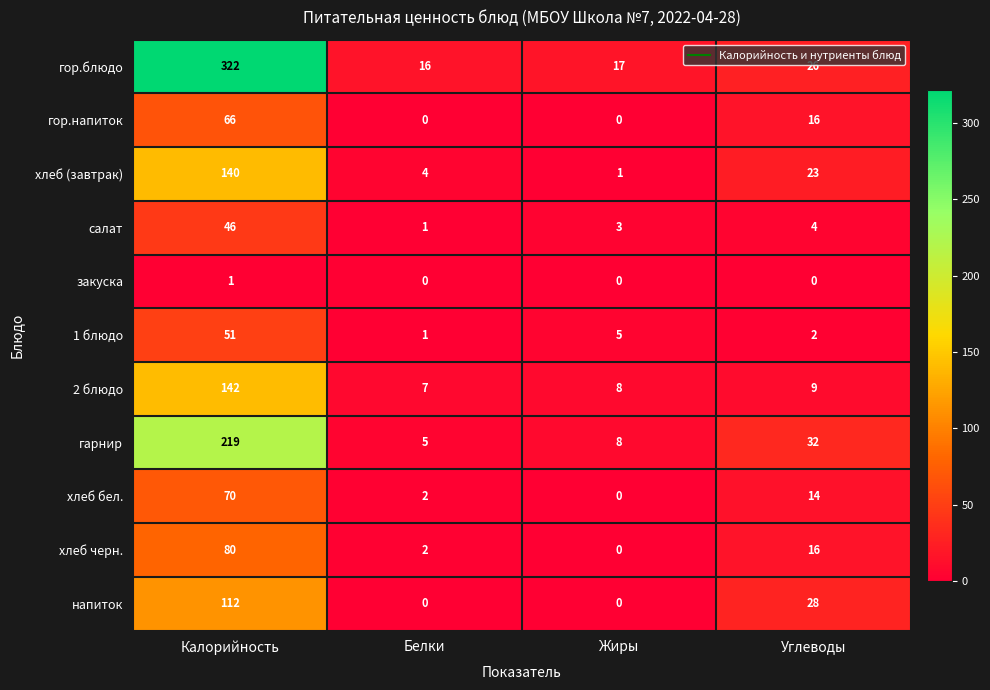

What is the difference between the highest and lowest values at Белки?

16